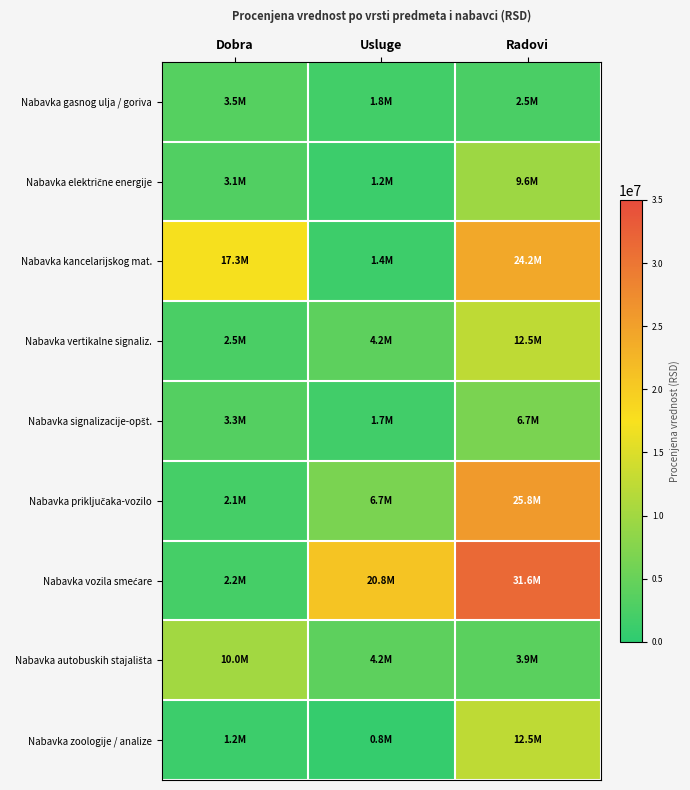

Rank the series at Radovi from lowest to highest value.

Nabavka gasnog ulja / goriva, Nabavka autobuskih stajališta, Nabavka signalizacije-opšt., Nabavka električne energije, Nabavka vertikalne signaliz., Nabavka zoologije / analize, Nabavka kancelarijskog mat., Nabavka priključaka-vozilo, Nabavka vozila smećare